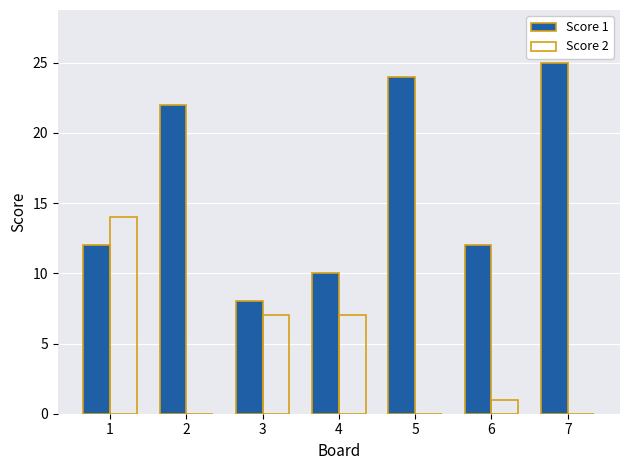

Reading left to right, extract all data points from this chart.

Score 1: 12	22	8	10	24	12	25
Score 2: 14	0	7	7	0	1	0